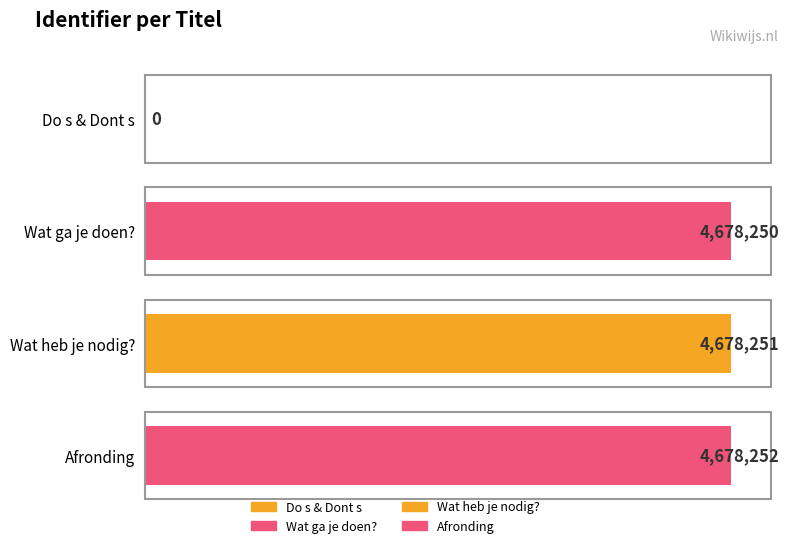

What is the difference between the values at Wat heb je nodig? and Do s & Dont s?

4678251